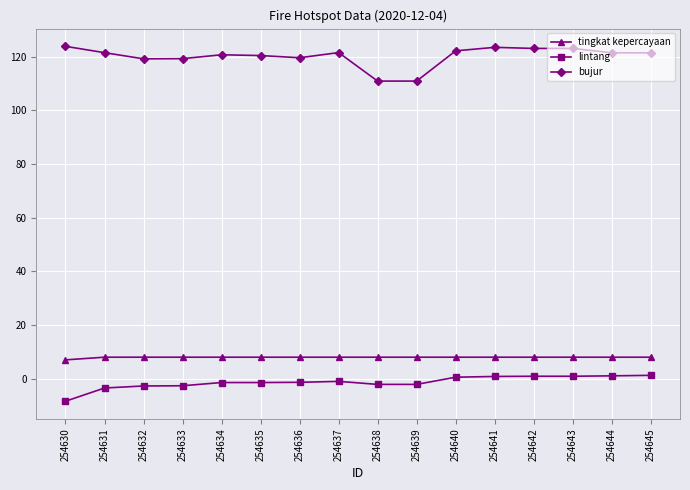

True or false: lintang and bujur intersect in this chart.

False